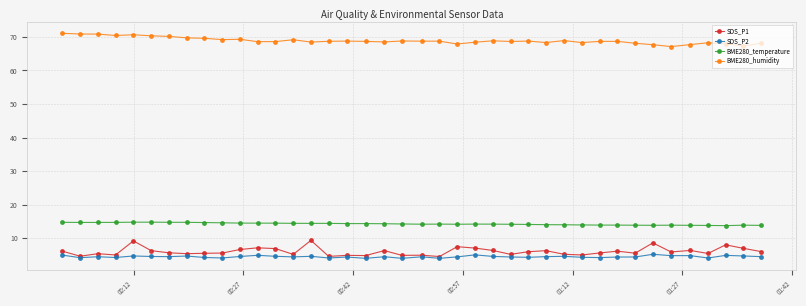

Rank the series by their maximum value, from highest to lowest.

BME280_humidity, BME280_temperature, SDS_P1, SDS_P2